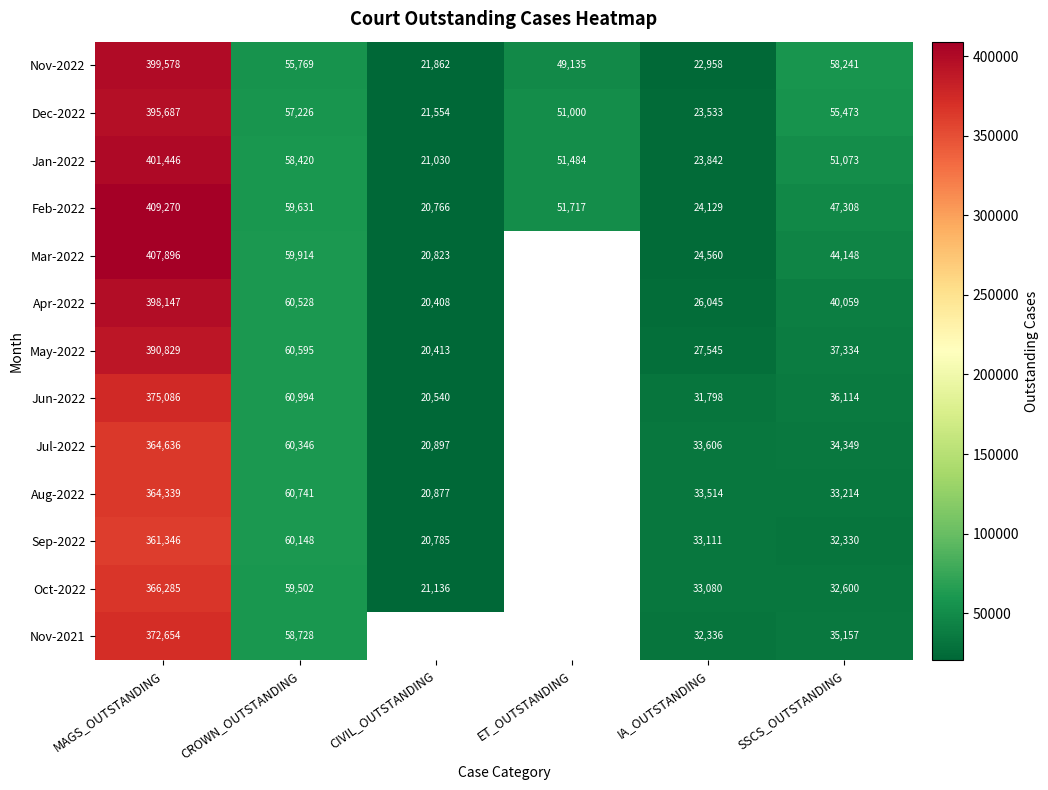

What is the spread (max minus min) of values at MAGS_OUTSTANDING?

47924